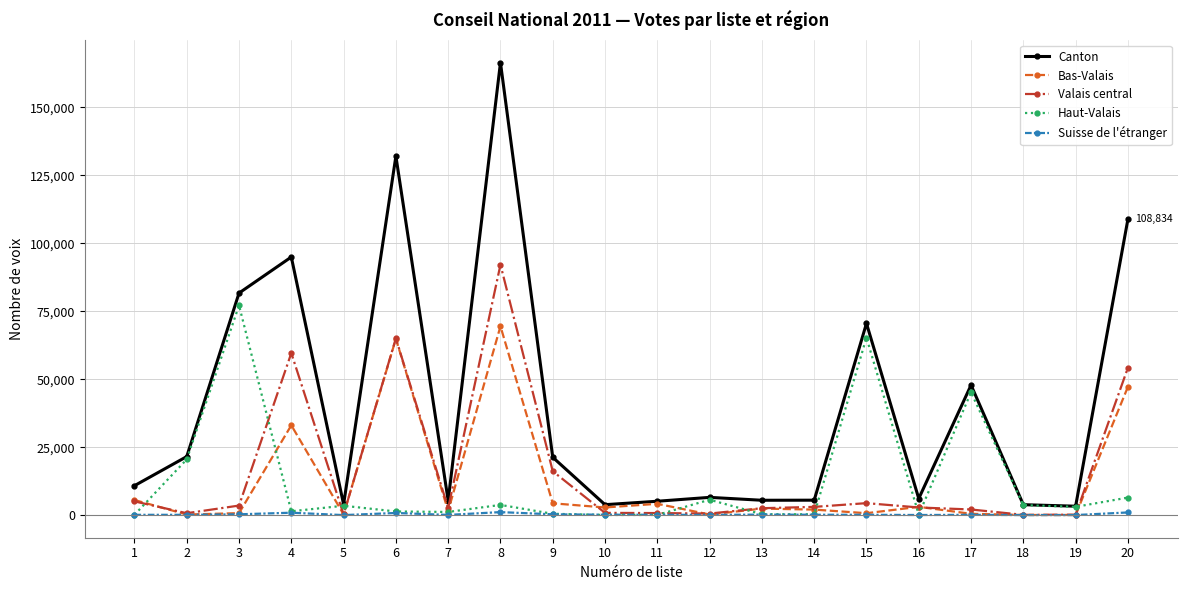

What is the difference between the maximum and second lowest values in the Bas-Valais series?

69425